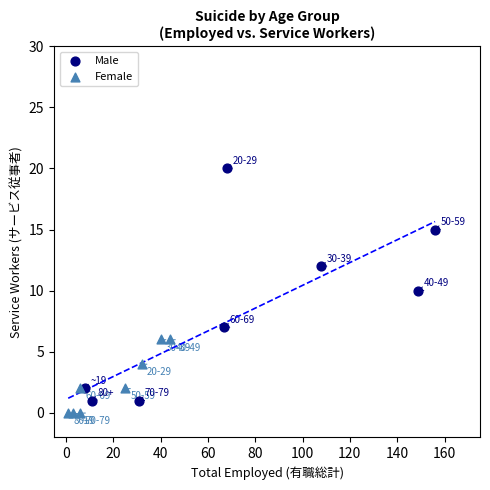

Which series contains the highest Y value?

Male